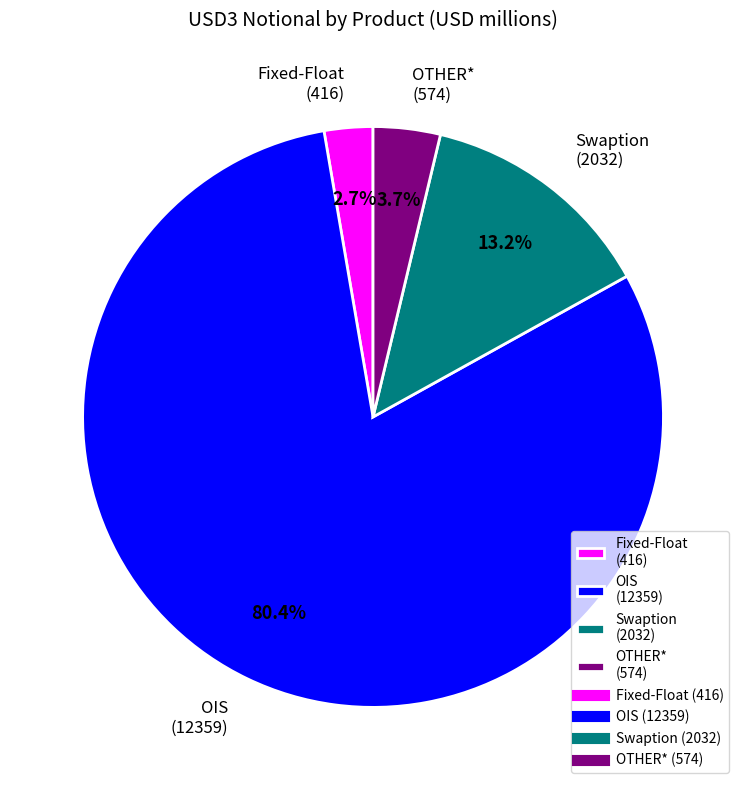

Combined, what portion of the pie is Fixed-Float and Swaption?

15.9%